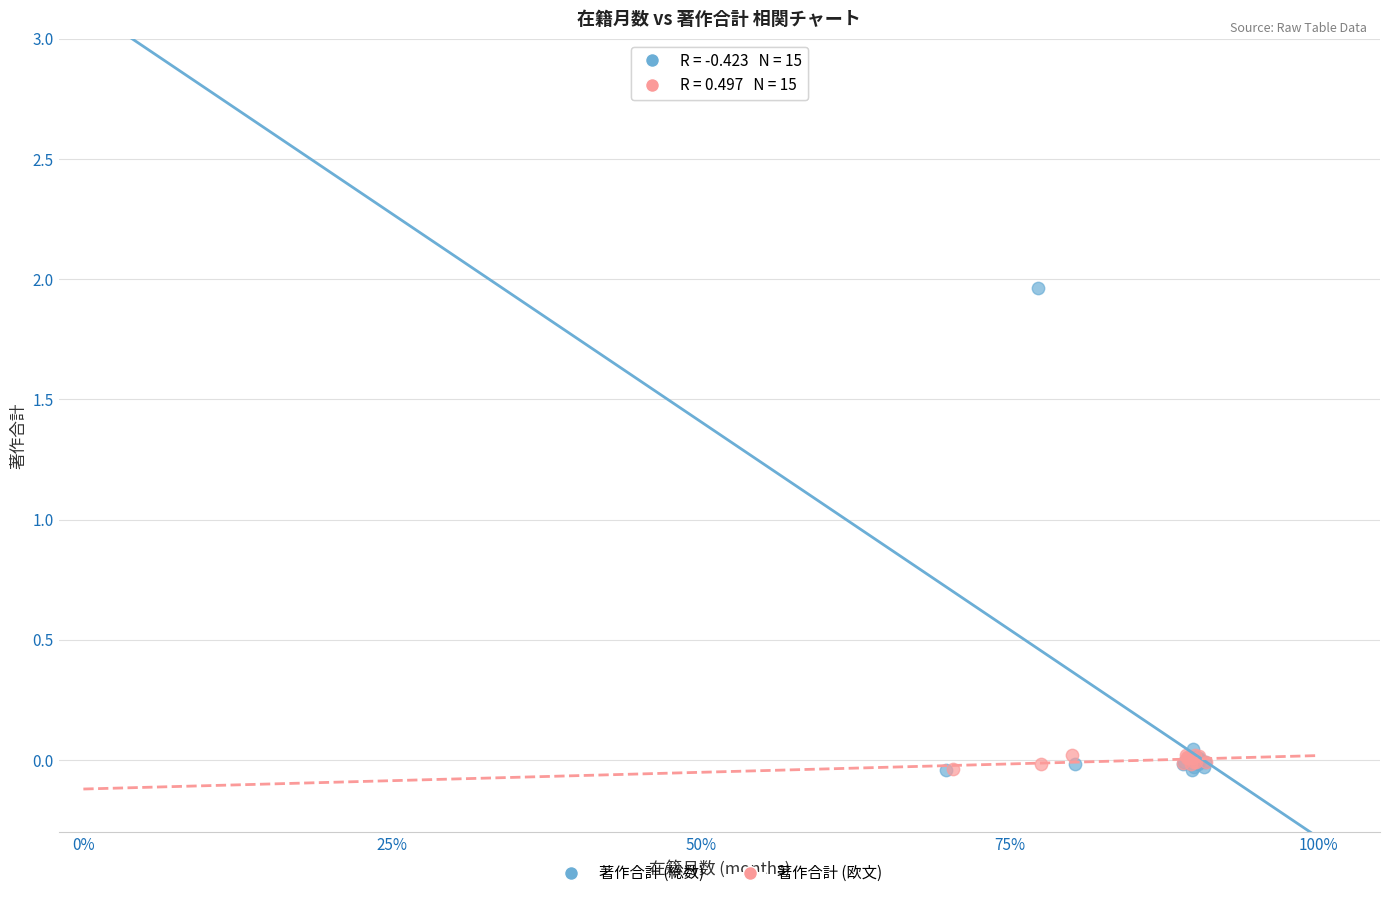

Which series has the largest Y range (max minus min)?

著作合計 (総数)